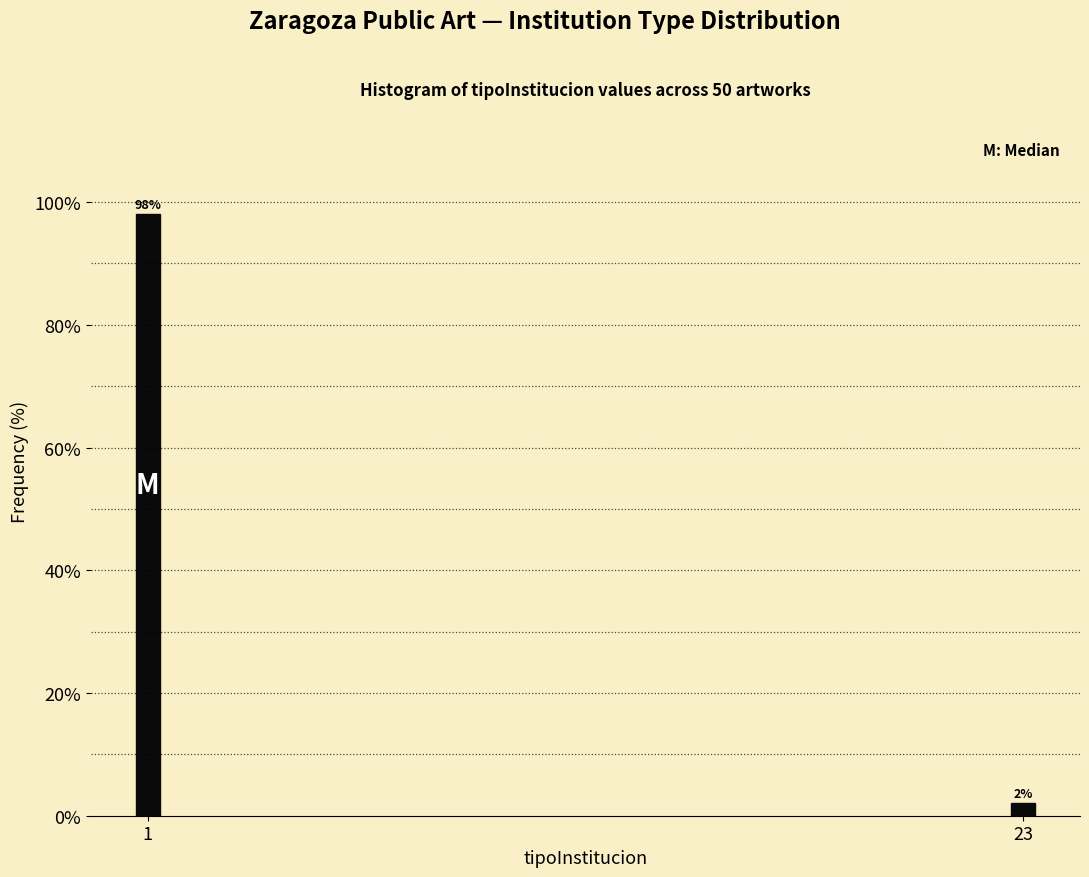

Reading right to left, what are all the values shown in this chart?

2	98